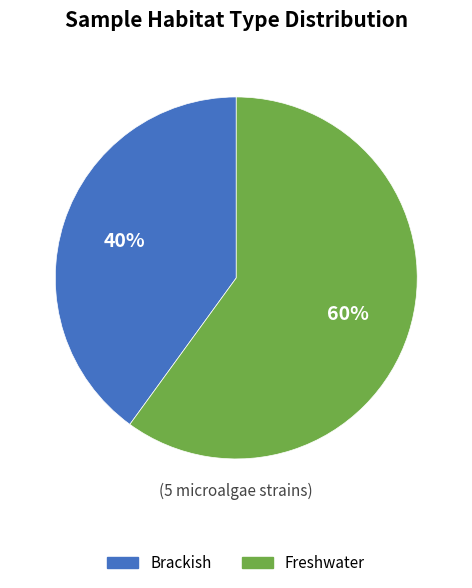

Is there any slice that represents more than half of the pie?

Yes